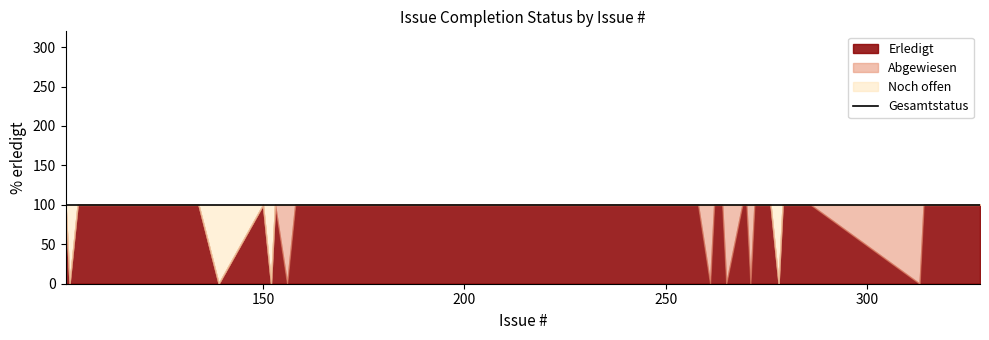

Is the value of Noch offen at 133 greater than the value of Erledigt at 263?

No